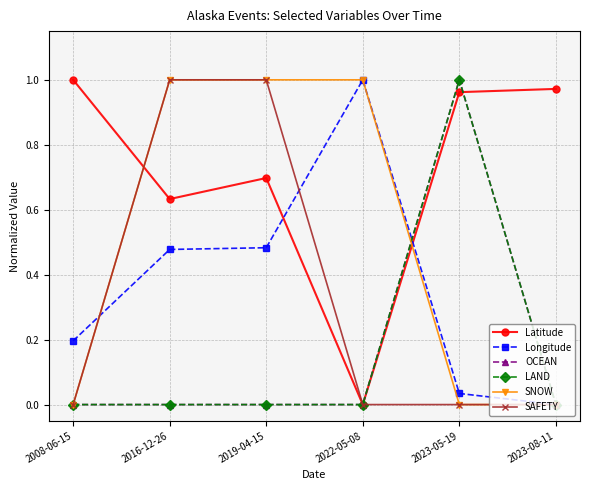

At how many categories does at least one series exceed 0?

6